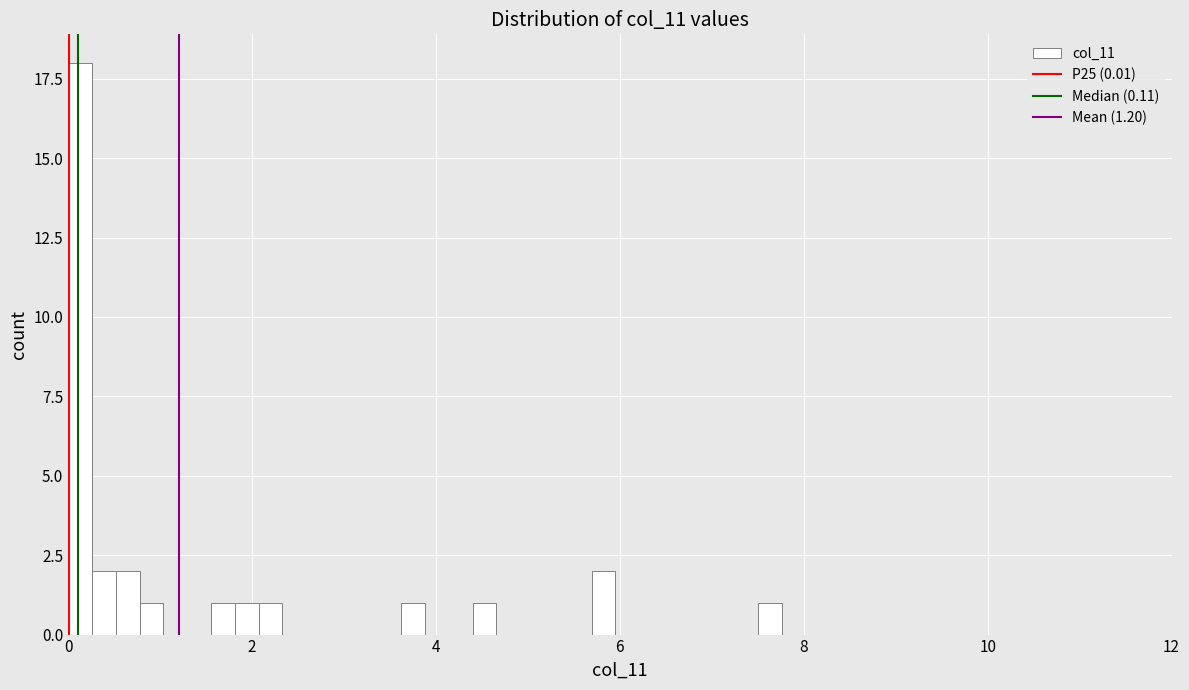

Around what value on the x-axis is the tallest bar? Give the approximate position of its centre, as read against the axis.

0.2